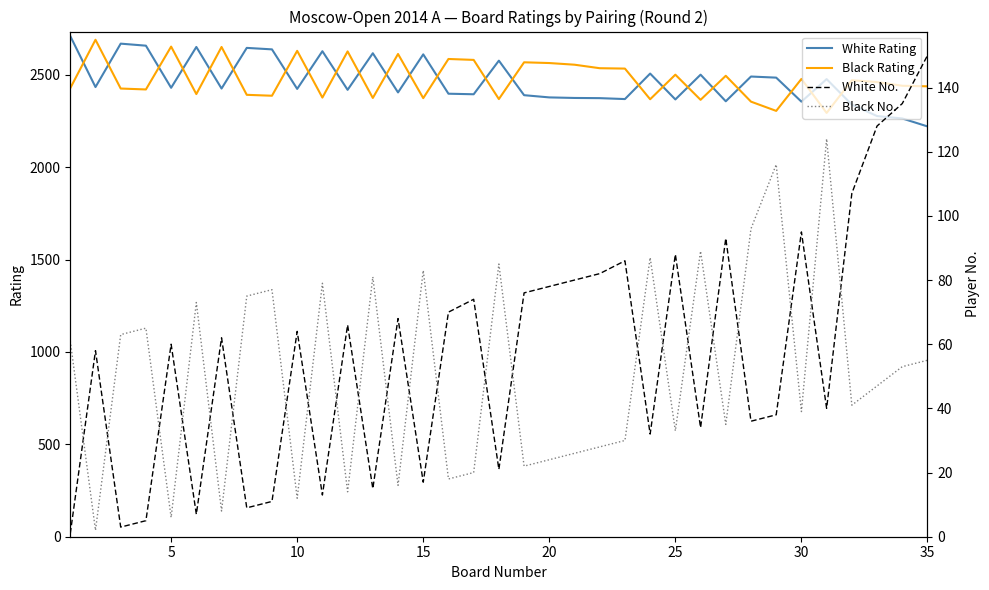

Which series has the largest range (max minus min)?

White Rating